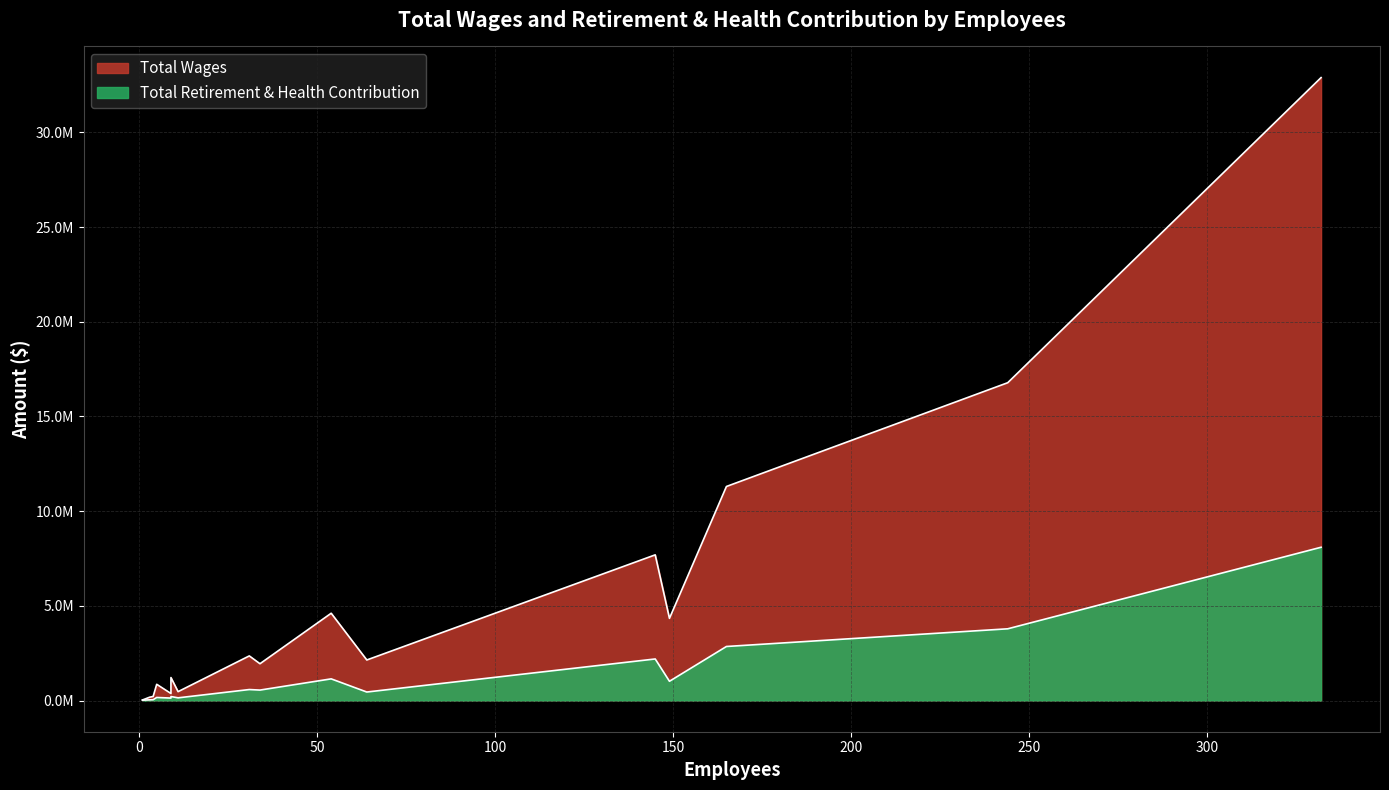

What position from the left is City Attorney?

10